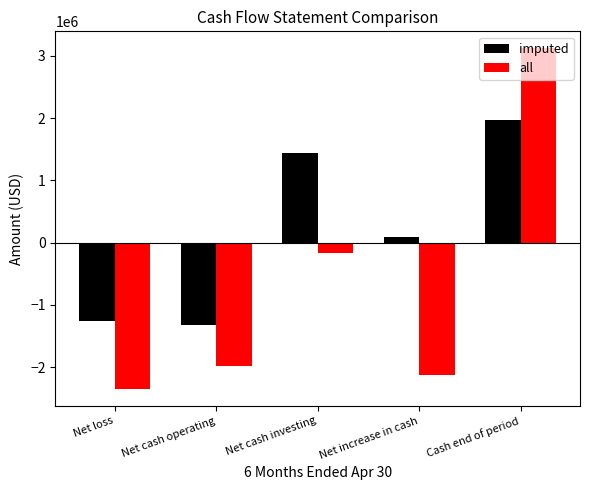

Reading left to right, extract all data points from this chart.

imputed: -1255875	-1329696	1443121	89110	1975279
all: -2346593	-1974721	-161875	-2129742	3121261